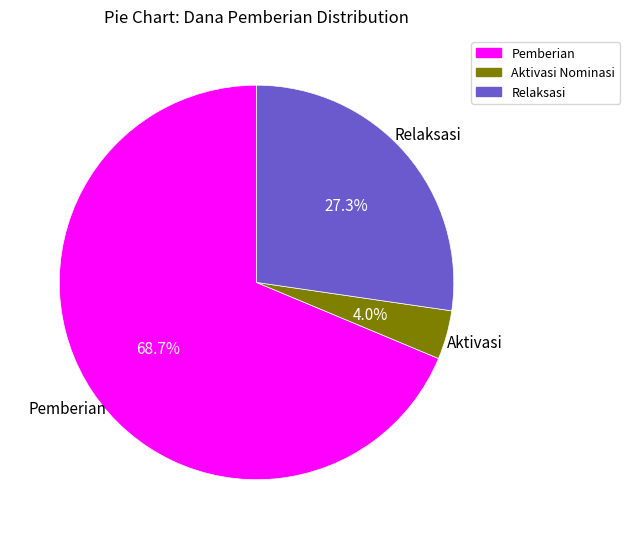

What is the largest slice in the pie chart?

Pemberian